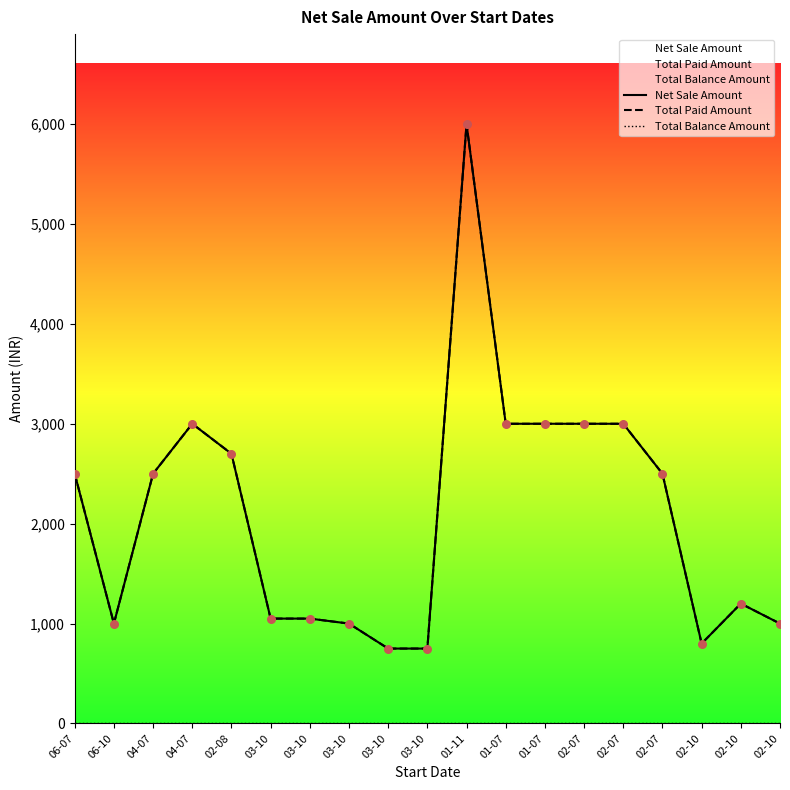

What is the total value across all series at 01-11?

12000